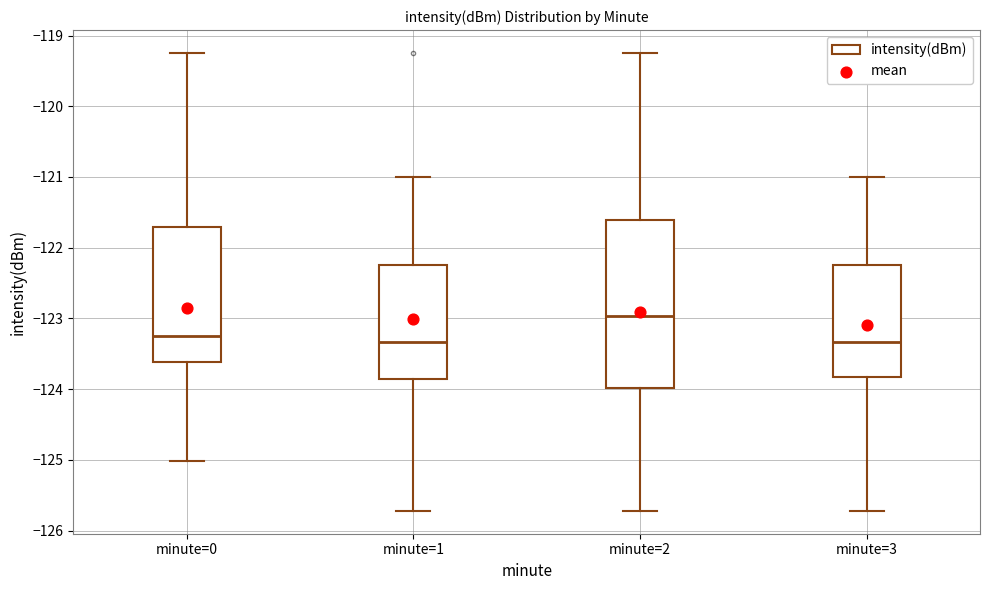

Reading left to right, read every box against the y-axis: the position of its median line, the range the box covers, and the ends of its whiskers. The values are not printed on the chart, so give them approximately, as read against the axis.

minute=0: median -123.3, box -123.6 to -121.7, whiskers -125.0 to -119.2
minute=1: median -123.3, box -123.9 to -122.2, whiskers -125.7 to -121.0
minute=2: median -123.0, box -124.0 to -121.6, whiskers -125.7 to -119.2
minute=3: median -123.3, box -123.8 to -122.2, whiskers -125.7 to -121.0